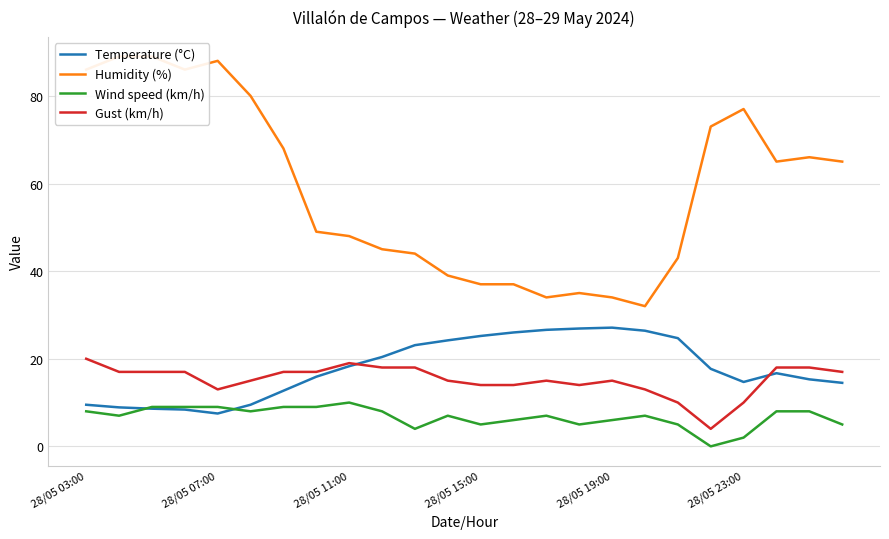

True or false: Humidity (%) and Temperature (°C) cross at least once.

False